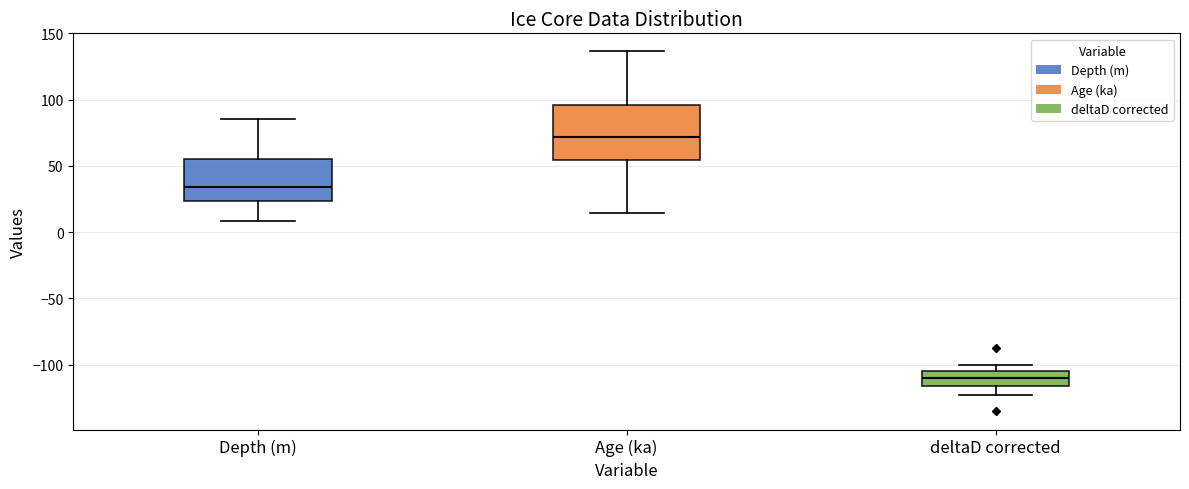

Reading left to right, transcribe this box plot: for each box, give where its median line is, the range the box spans, and where its two whiskers end, as read against the y-axis. The values are not printed on the chart, so give them approximately, as read against the axis.

Depth (m): median 35, box 25 to 55, whiskers 10 to 85
Age (ka): median 70, box 55 to 95, whiskers 15 to 135
deltaD corrected: median -110, box -115 to -105, whiskers -125 to -100